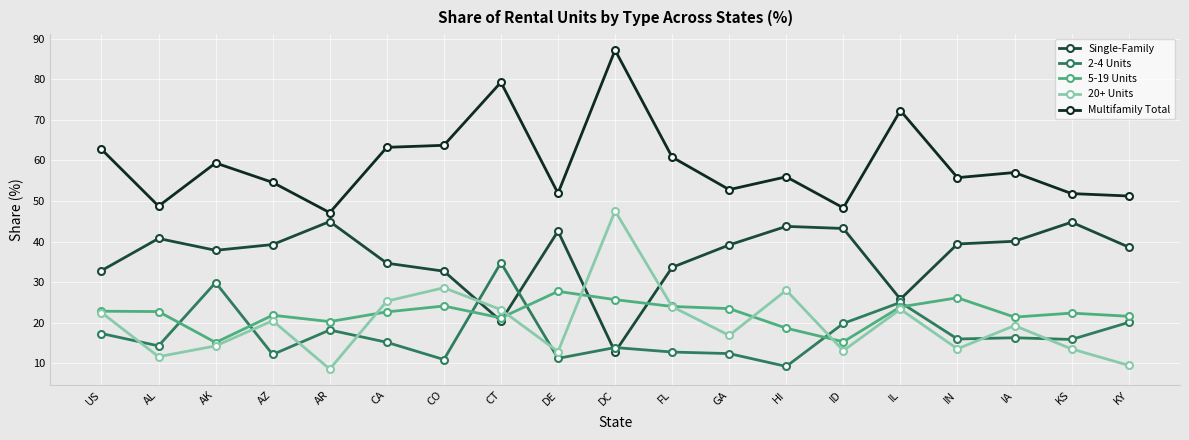

At how many categories does at least one series exceed 26?

19